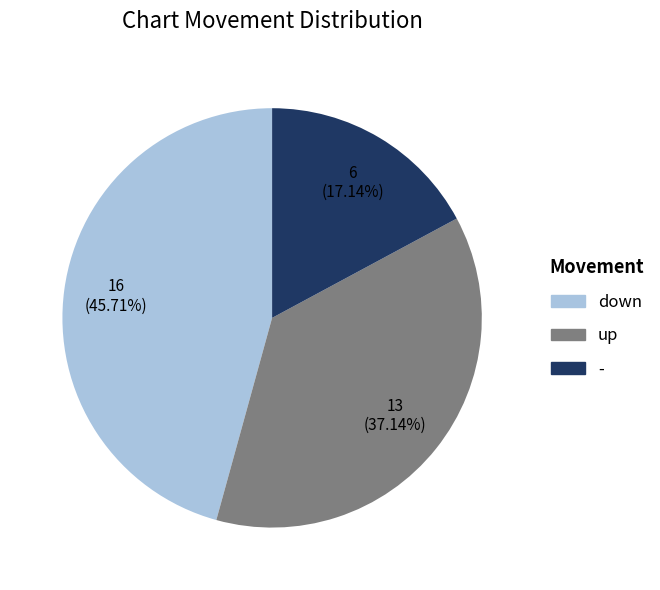

The down slice represents 60% of the pie. True or false?

False